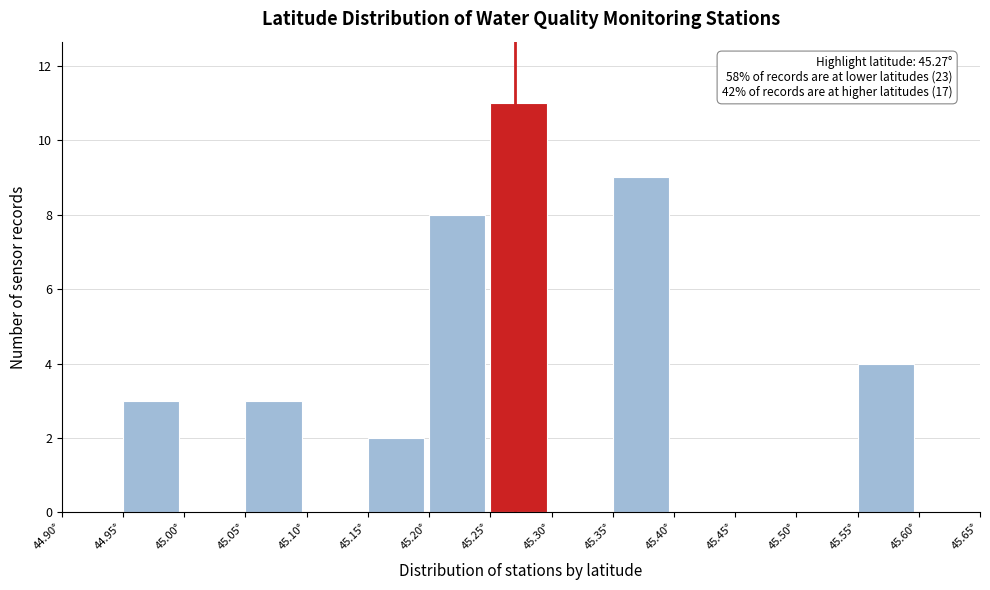

Over which range of the x-axis is the bar tallest?

45.25 to 45.30